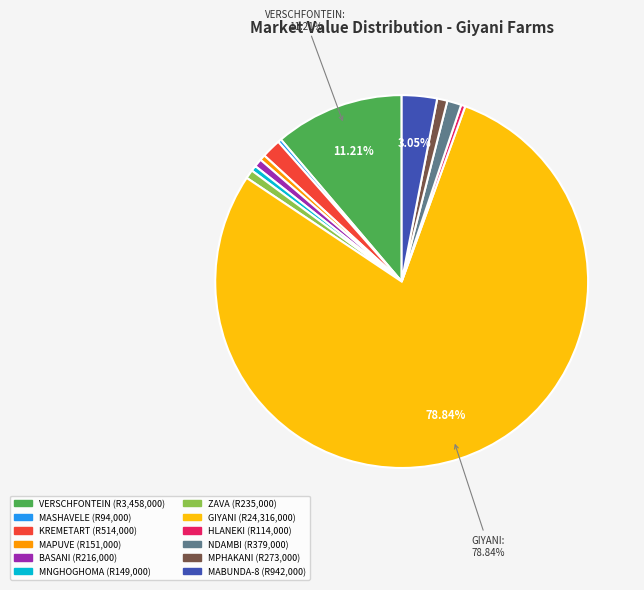

Is the sum of KREMETART and NDAMBI greater than half?

No